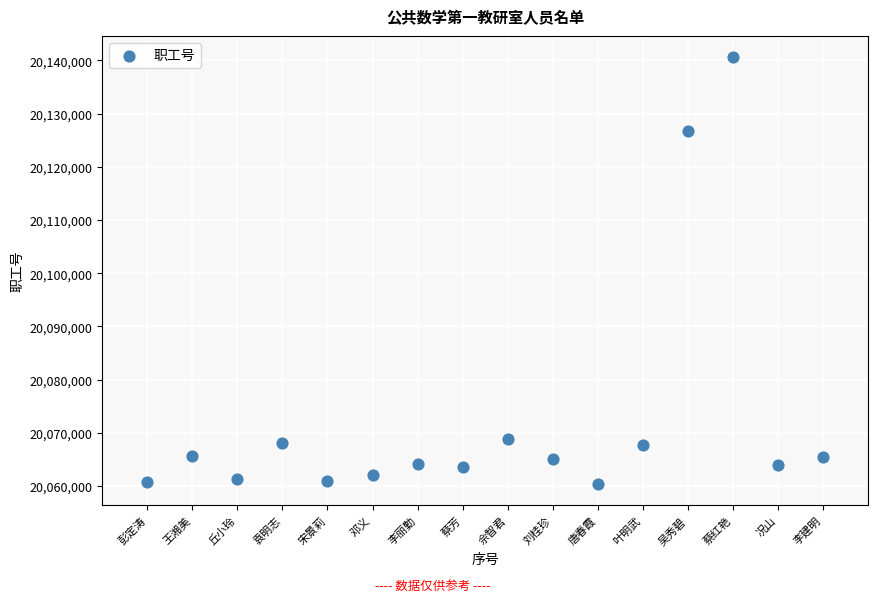

What is the range of Y values (max minus min)?

80232